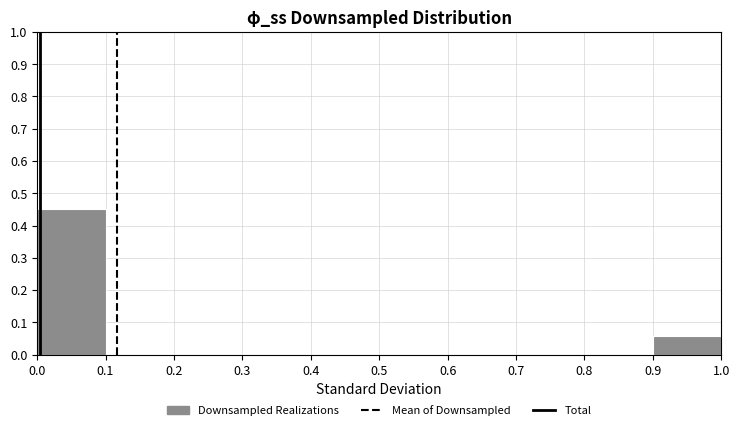

Over which range of the x-axis is the bar tallest?

0.0 to 0.1